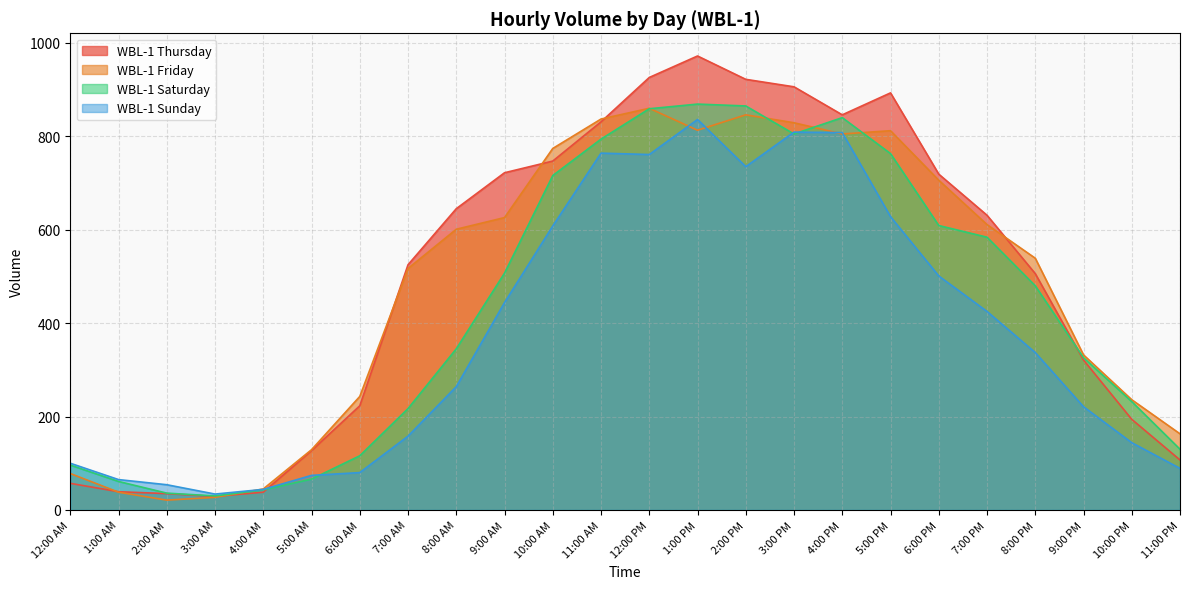

Where do WBL-1 Thursday and WBL-1 Sunday first cross each other?

4:00 AM and 5:00 AM